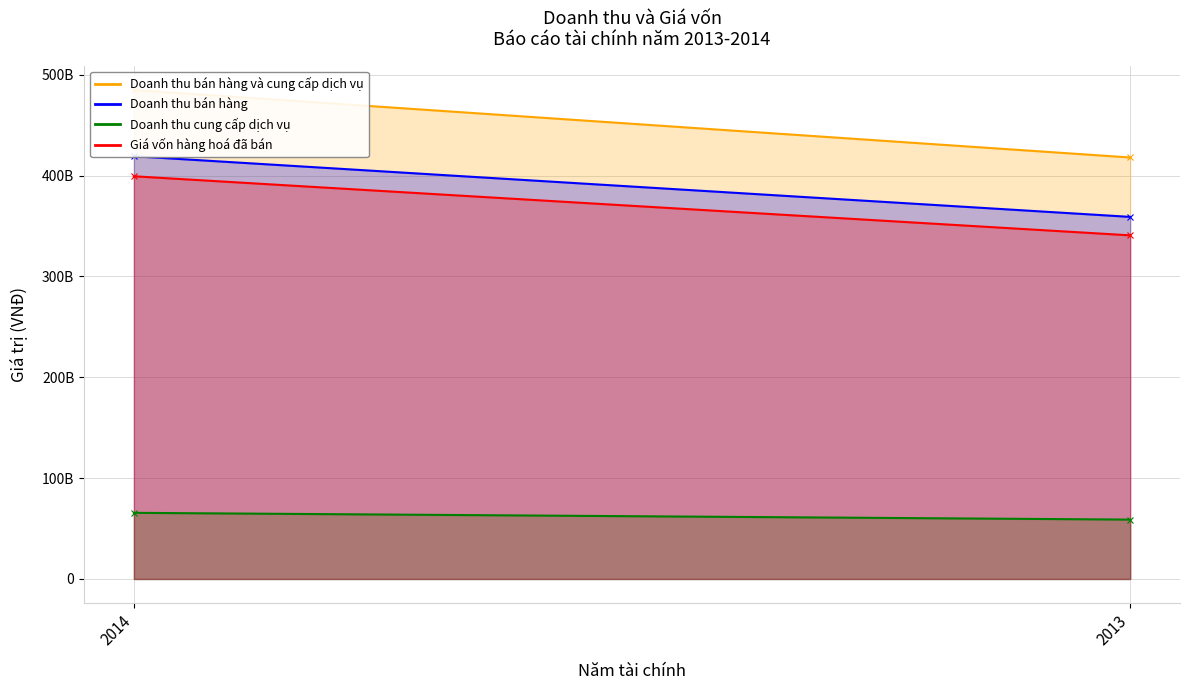

Reading left to right, list all the values displayed in this chart.

Doanh thu bán hàng và cung cấp dịch vụ: 484828961666	417973394691
Doanh thu bán hàng: 419235234949	359082906761
Doanh thu cung cấp dịch vụ: 65593726717	58890487930
Giá vốn hàng hoá đã bán: 399348803648	340761191699